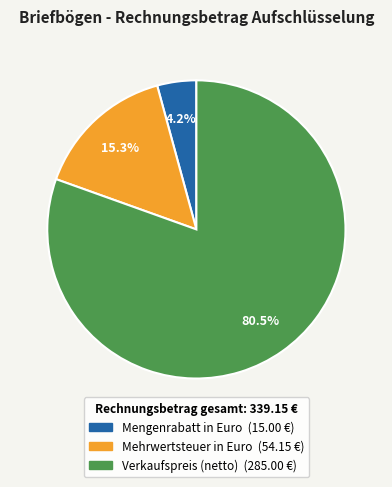

Which category accounts for the majority?

Verkaufspreis (netto)